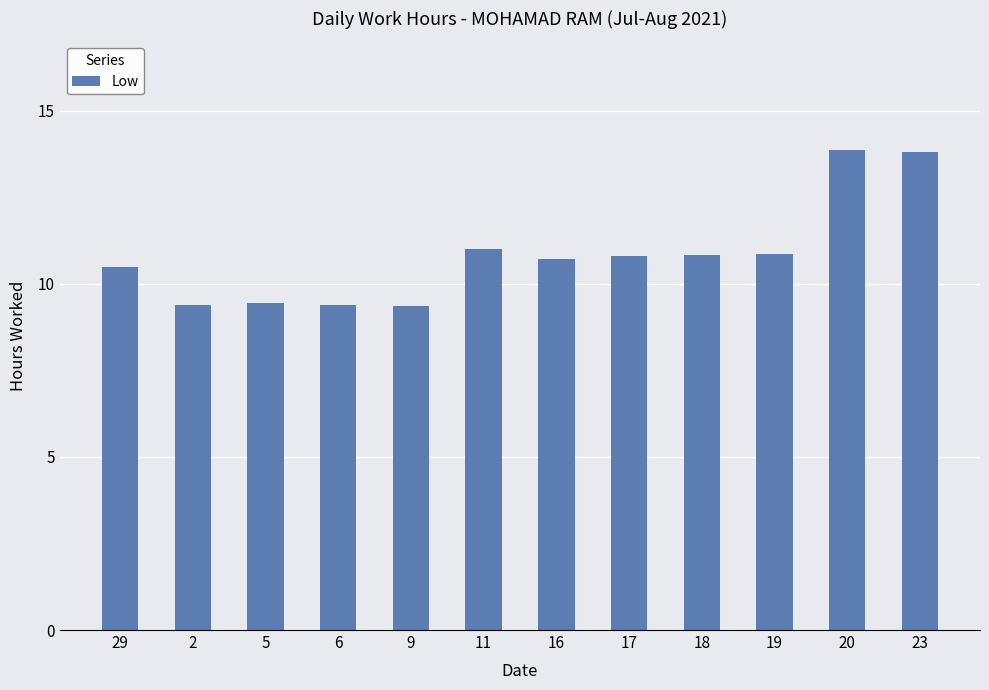

What is the change in value from 17 to 20?

+3.1